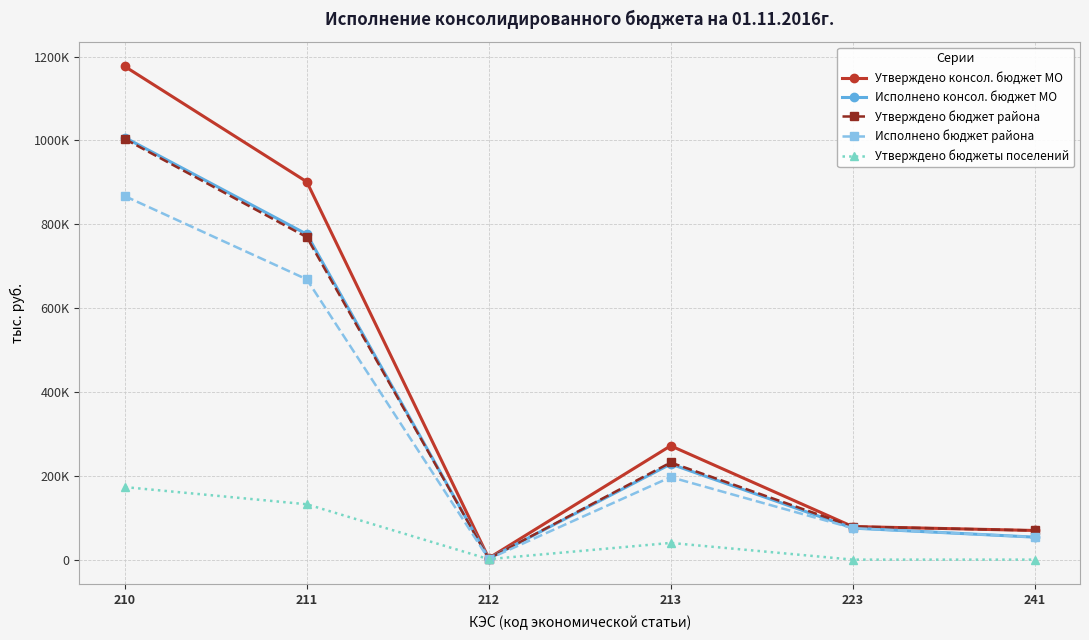

True or false: Утверждено бюджеты поселений and Исполнено консол. бюджет МО intersect in this chart.

False